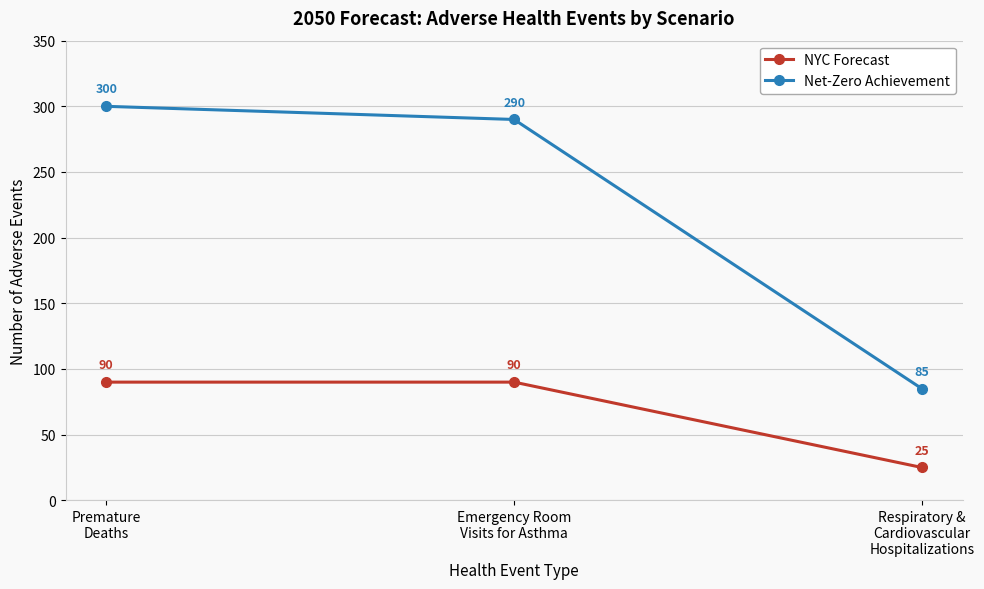

Does the chart have visible grid lines?

Yes